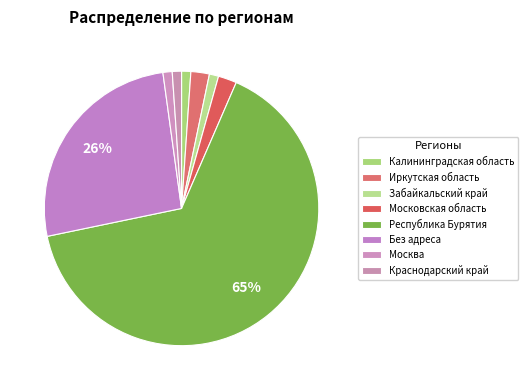

To the nearest percent, what is the difference between the largest and smallest slice percentages?

64%